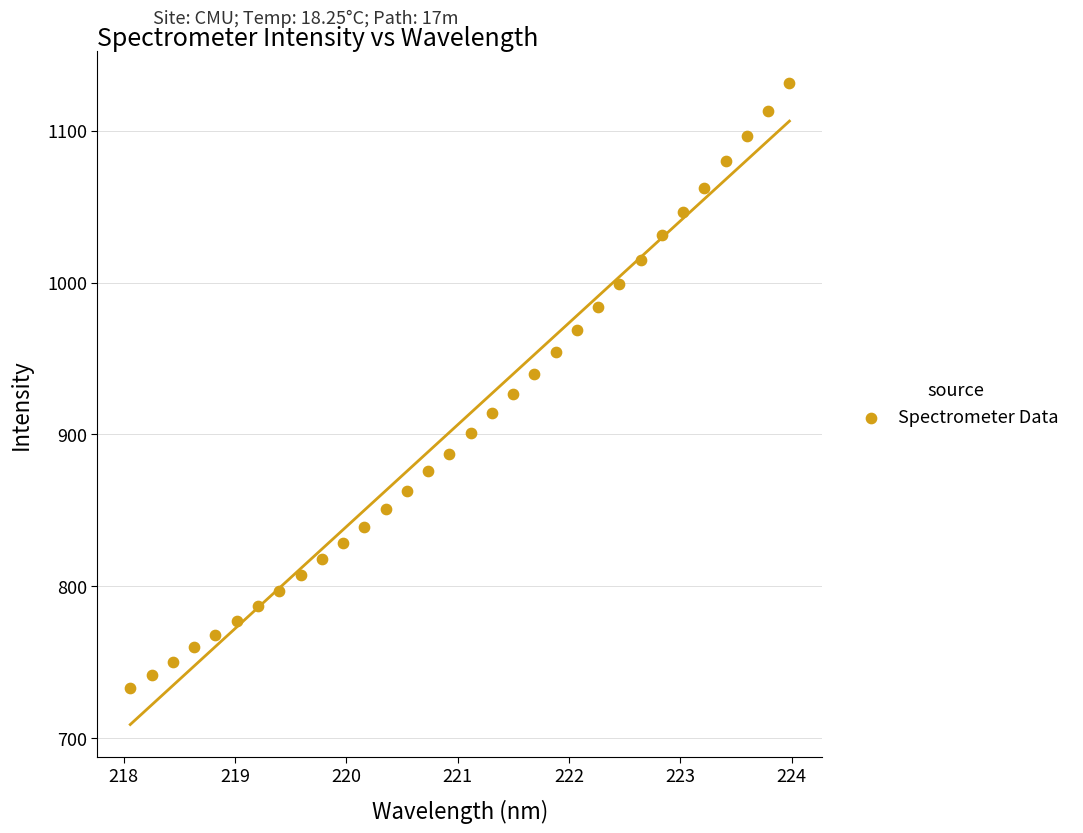

What is the range of Y values (max minus min)?

398.1